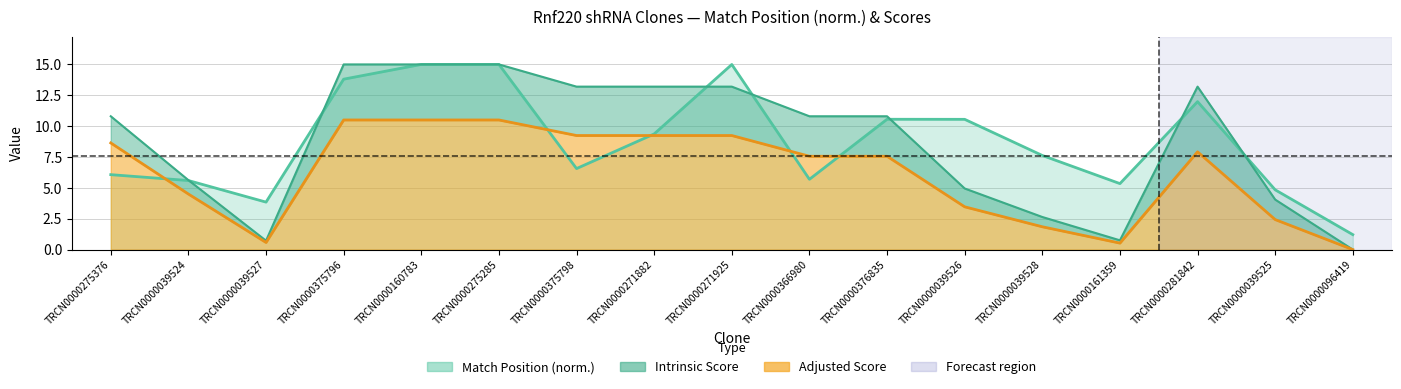

At which category is the sum across all series the highest?

TRCN0000160783